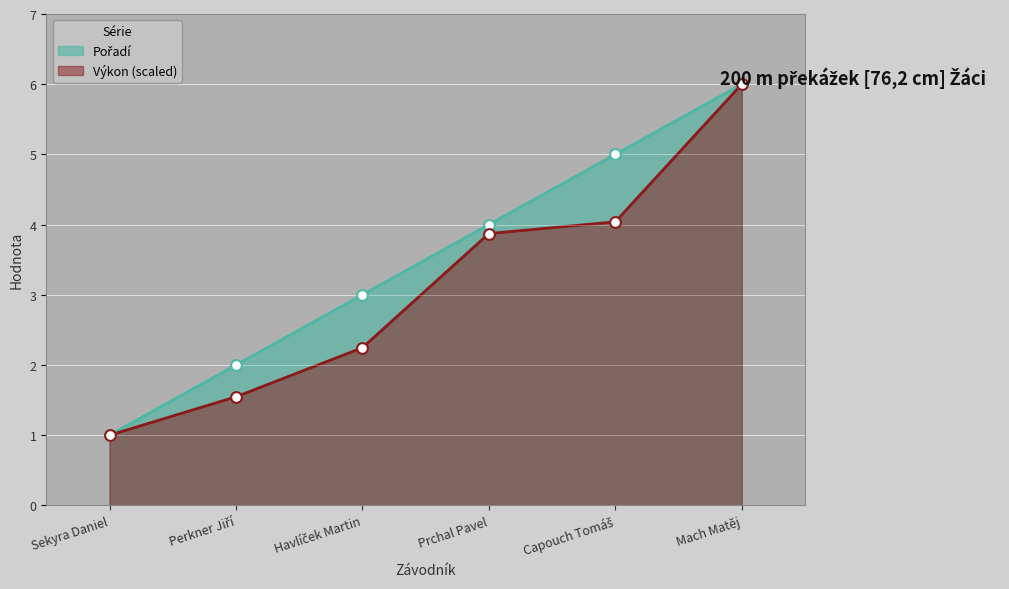

Is the value of Výkon at Mach Matěj greater than the value of Pořadí at Sekyra Daniel?

Yes